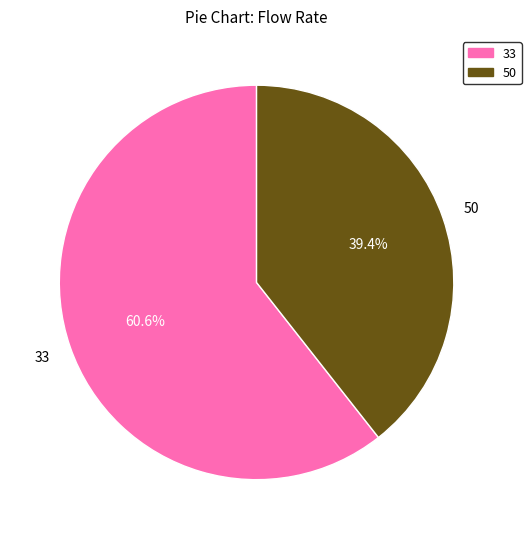

Approximately how many times larger is the value at 33 compared to 50?

1.5